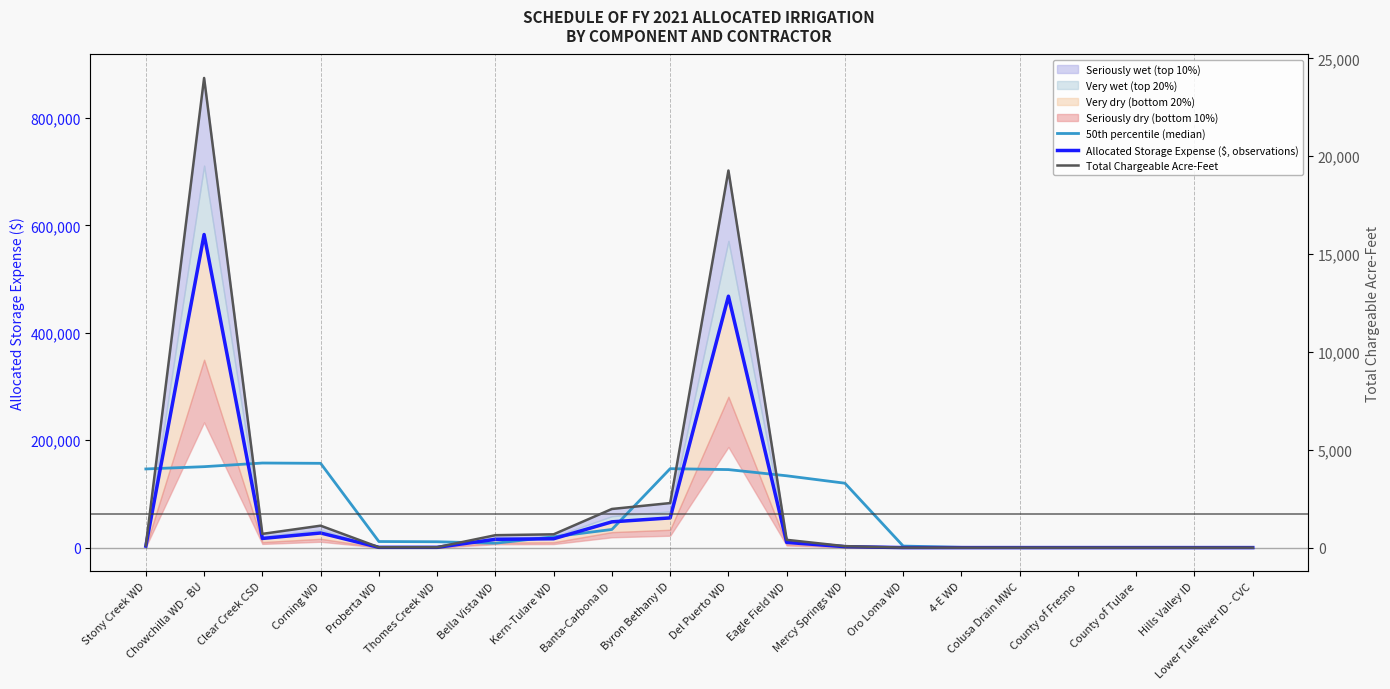

How many interior local peaks does the Allocated Storage Expense ($, observations) series have?

3